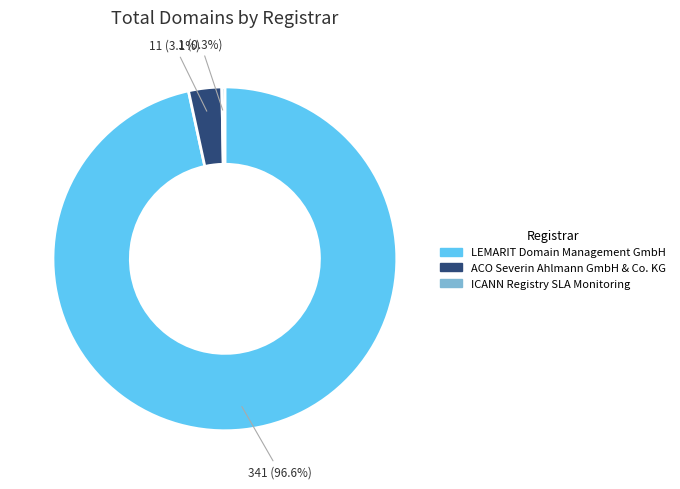

Which category accounts for the majority?

LEMARIT Domain Management GmbH